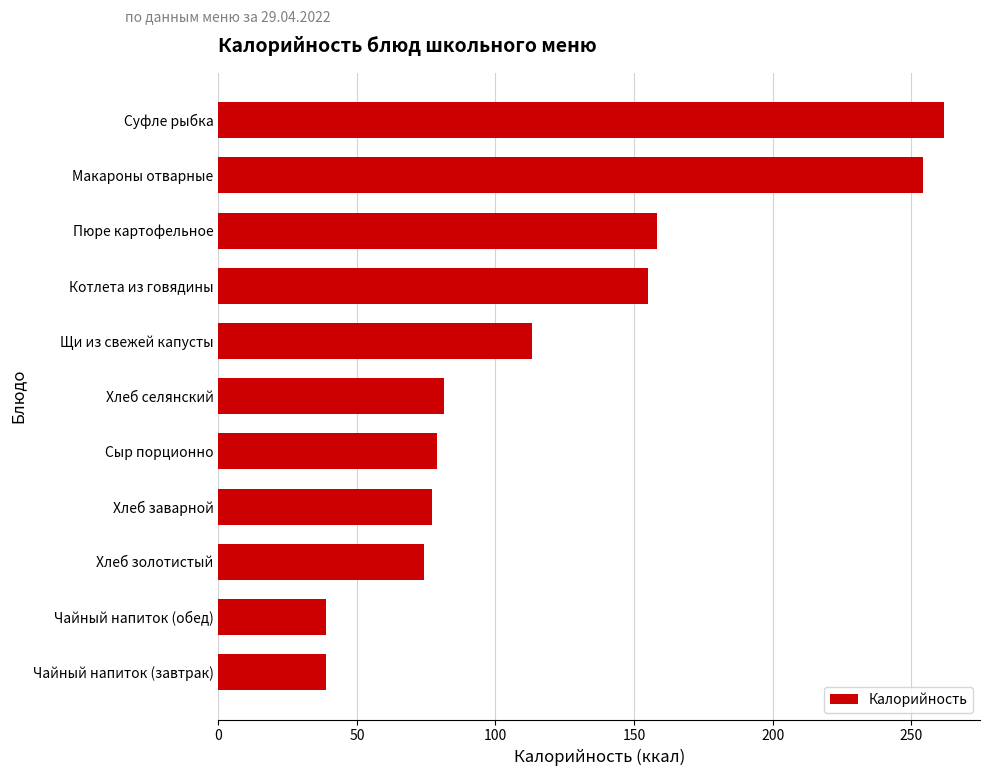

Are the bars horizontal?

Yes